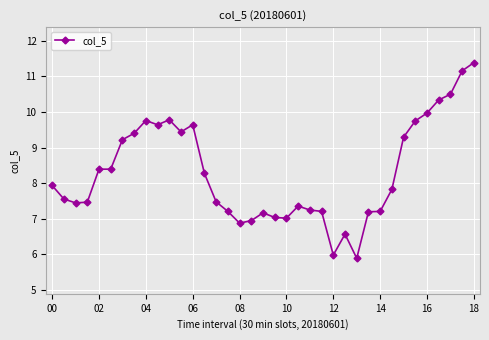

What is the value of the 34th point from the left?

10.3